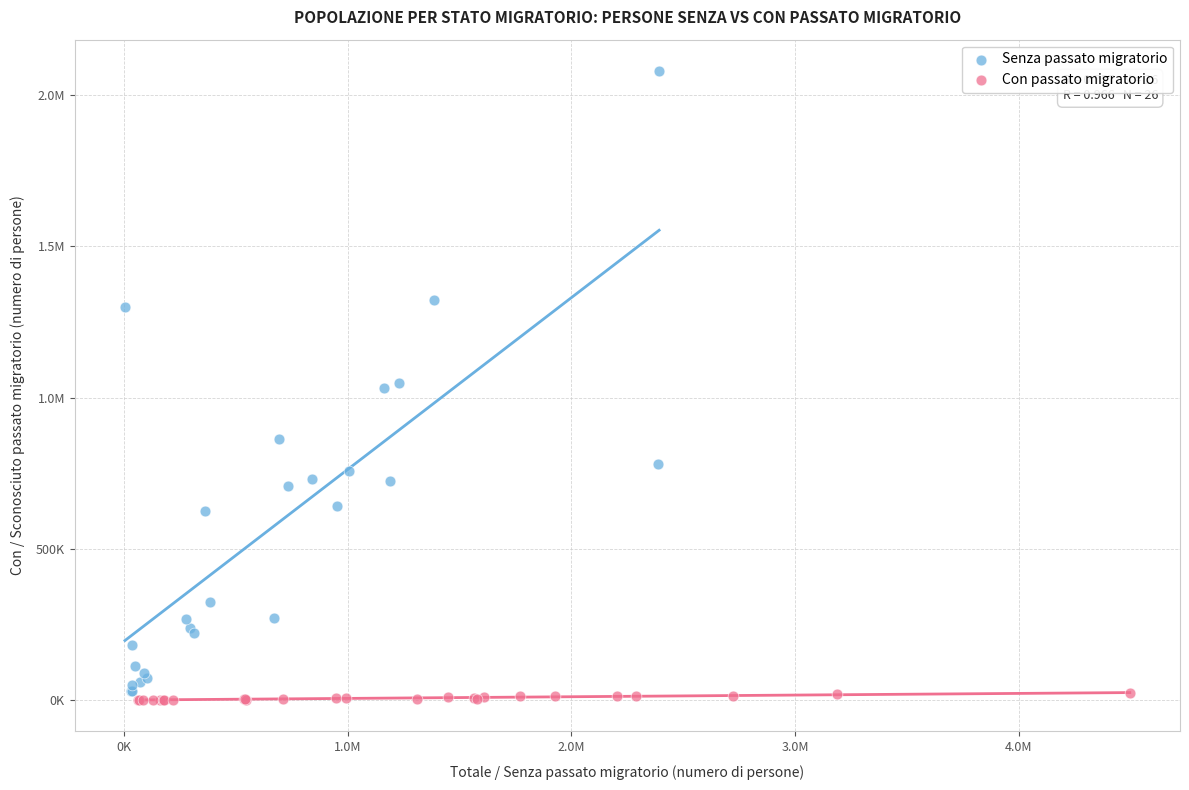

What are all the series names shown in the legend?

Senza passato migratorio, Con passato migratorio